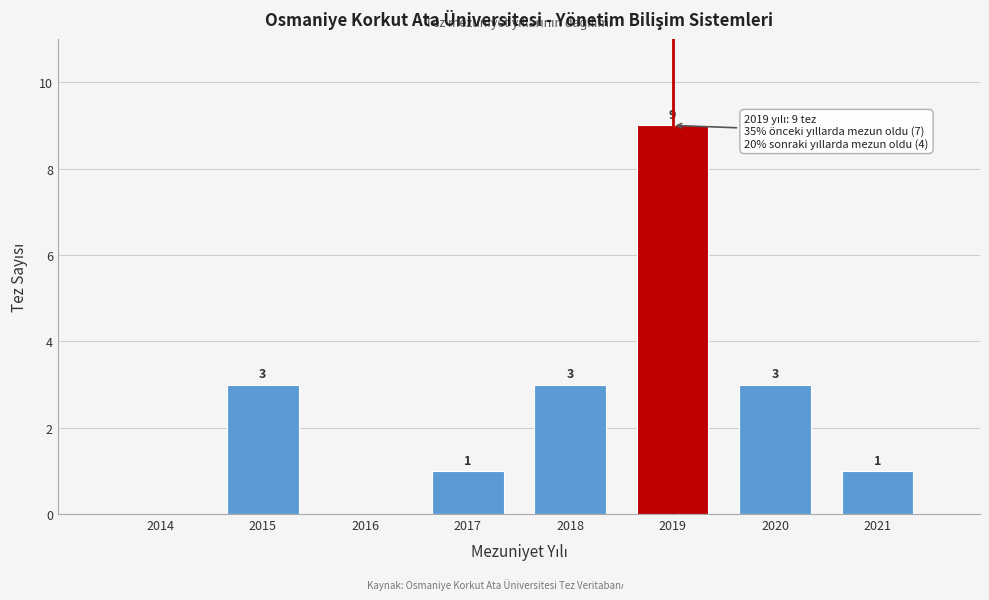

Reading right to left, transcribe all the data shown in this chart.

2021=1	2020=3	2019=9	2018=3	2017=1	2016=0	2015=3	2014=0